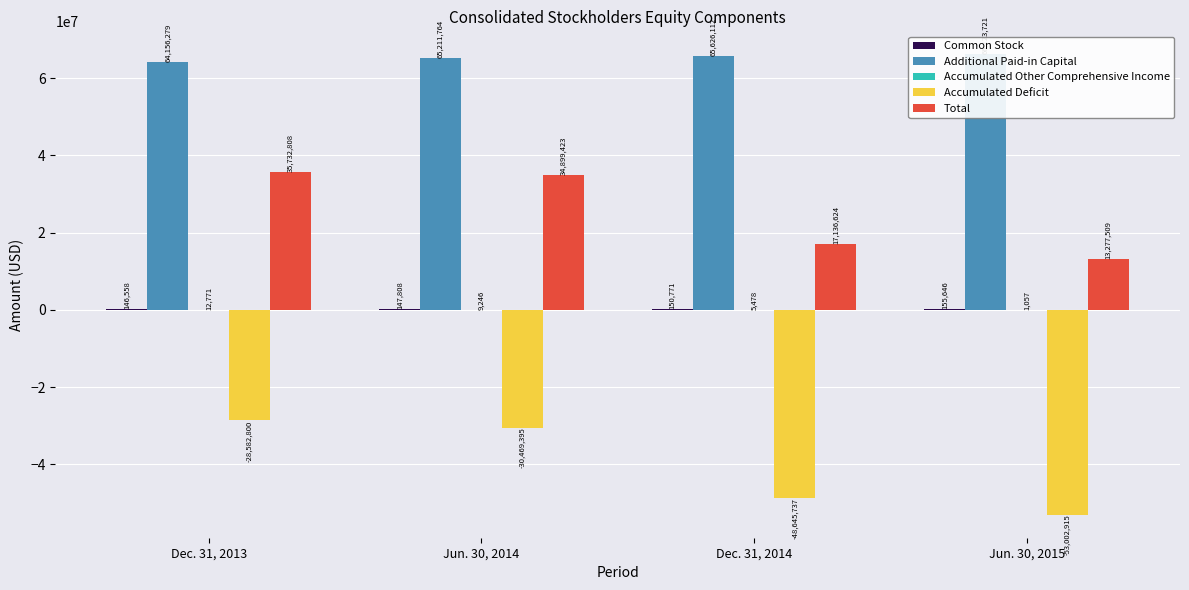

The Total series shows 17136624 at Dec. 31, 2014. True or false?

True